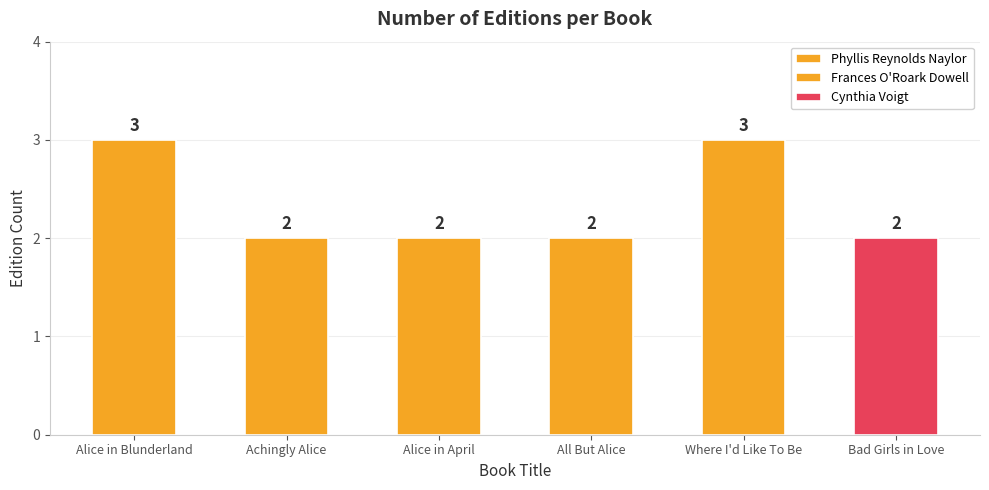

Are the bars grouped side by side (vs. stacked)?

No